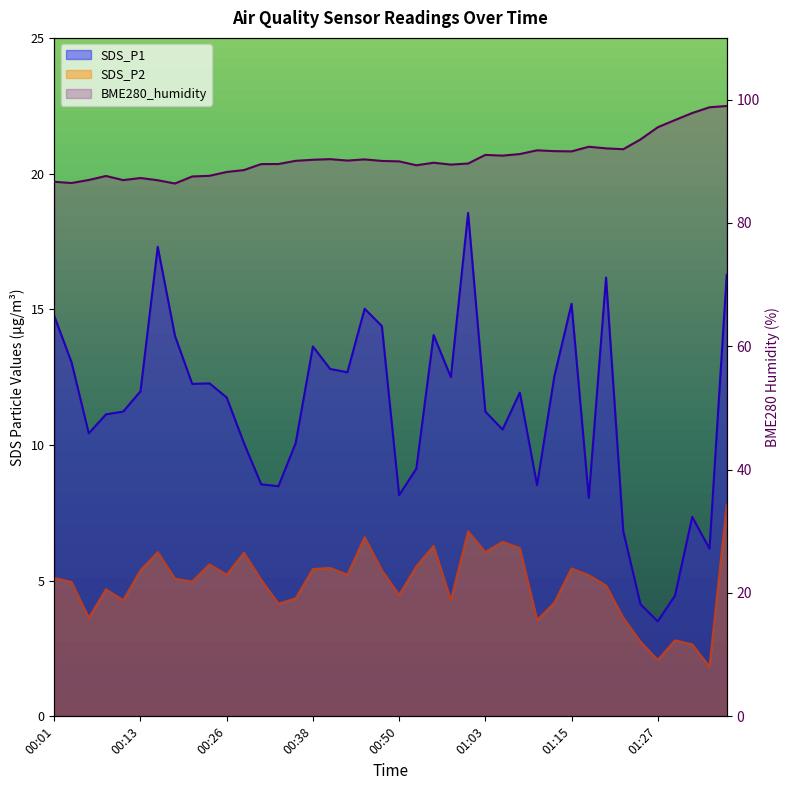

What is the label of the 10th point from the right?

01:15